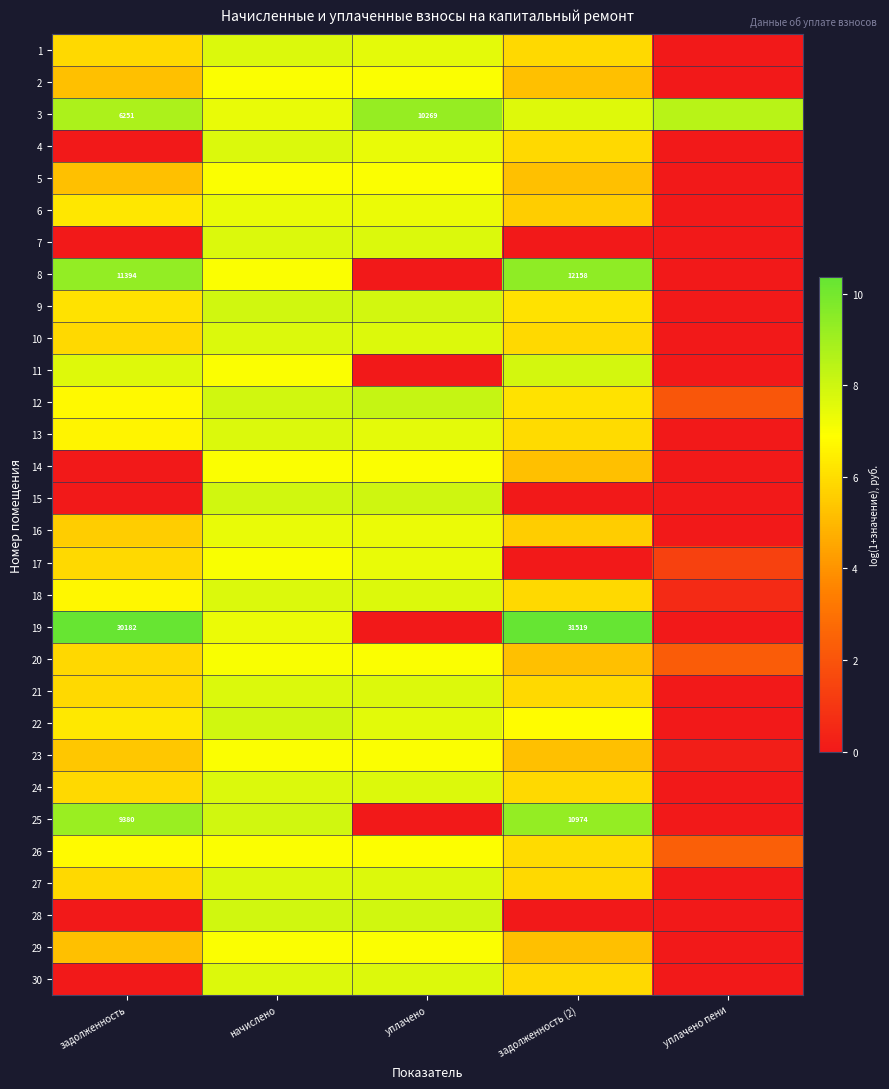

Count the number of data series in this chart.

30